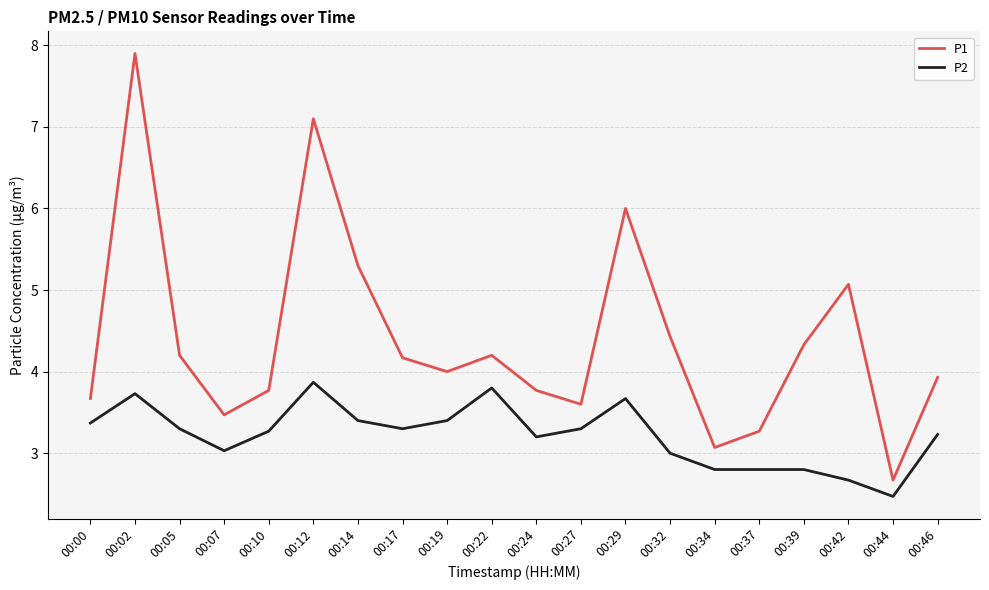

What is the highest value of the P2 series?

3.9